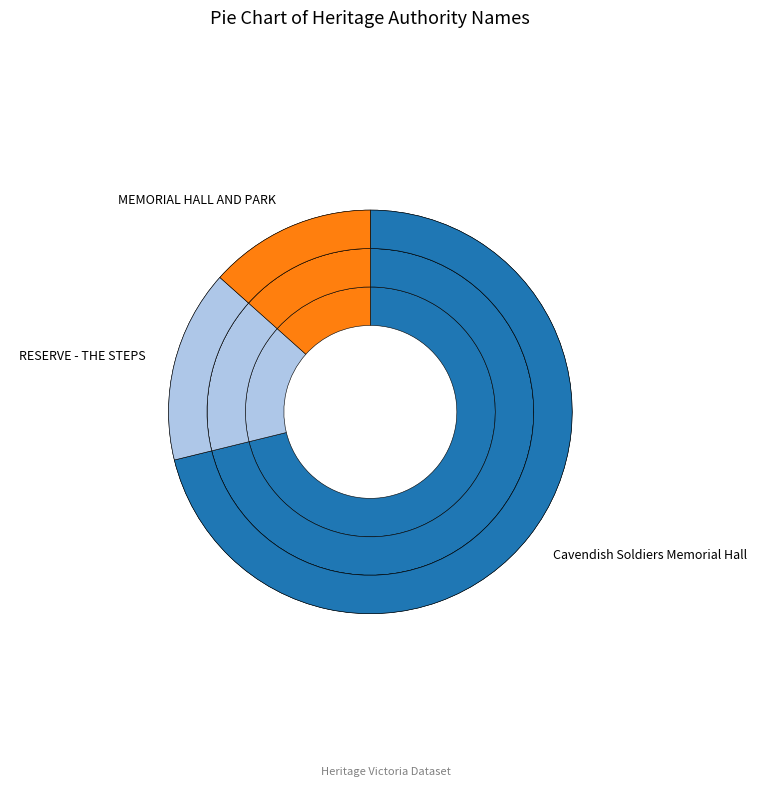

To the nearest percent, what is the combined percentage of RESERVE - THE STEPS and Cavendish Soldiers Memorial Hall?

87%